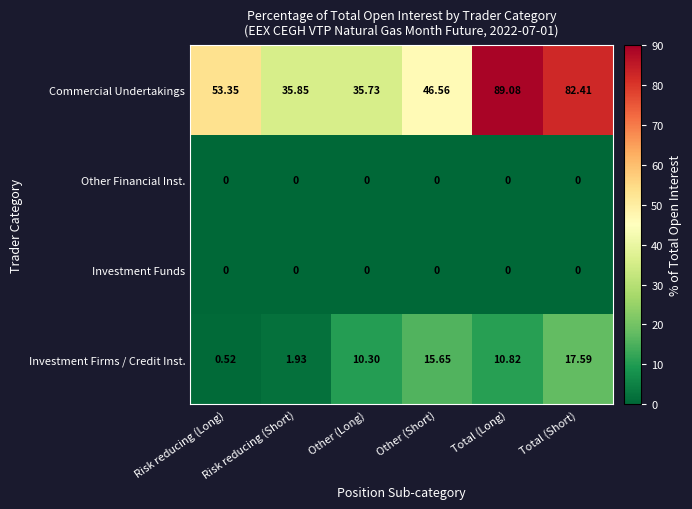

Which series has the largest total across all categories?

Commercial Undertakings